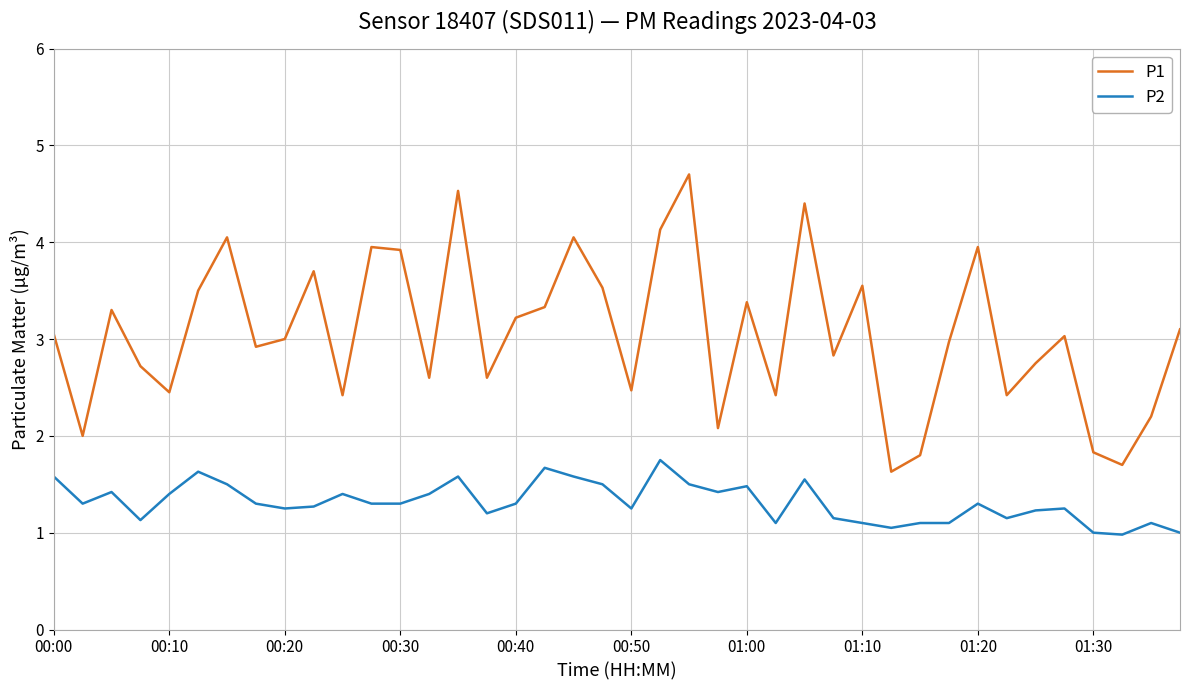

True or false: P1 and P2 cross at least once.

False